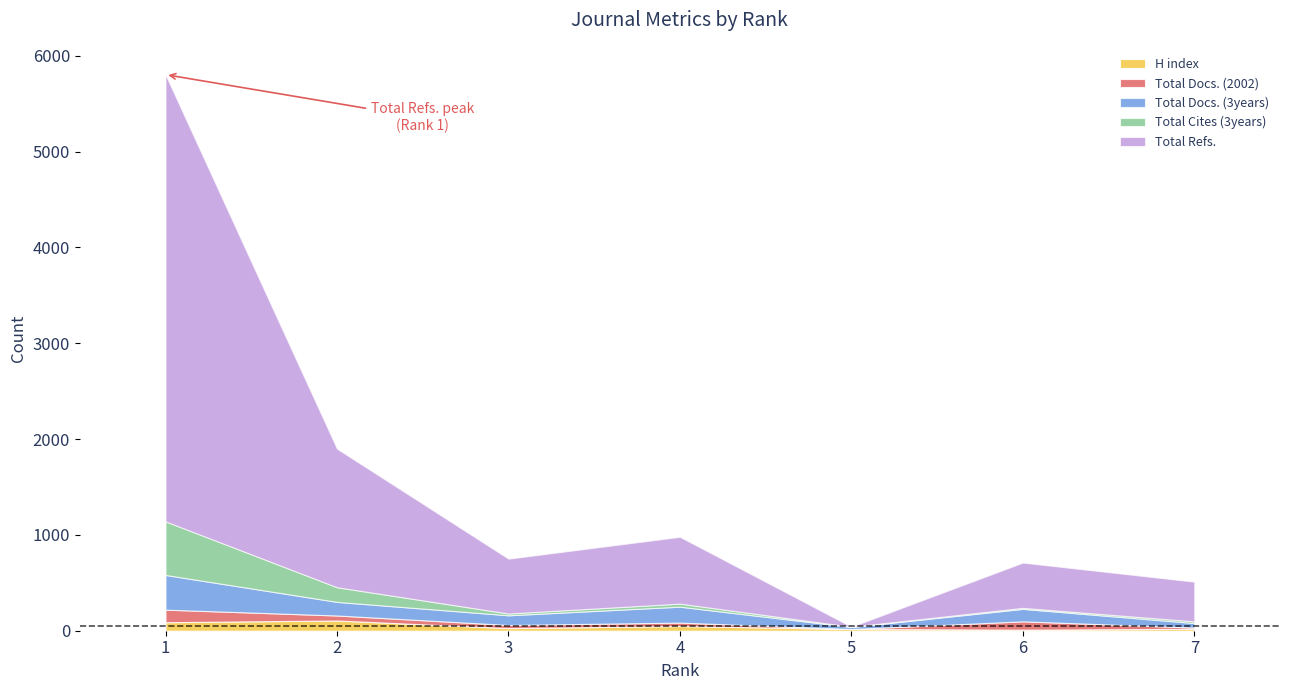

True or false: H index and Total Docs. (3years) cross at least once.

False